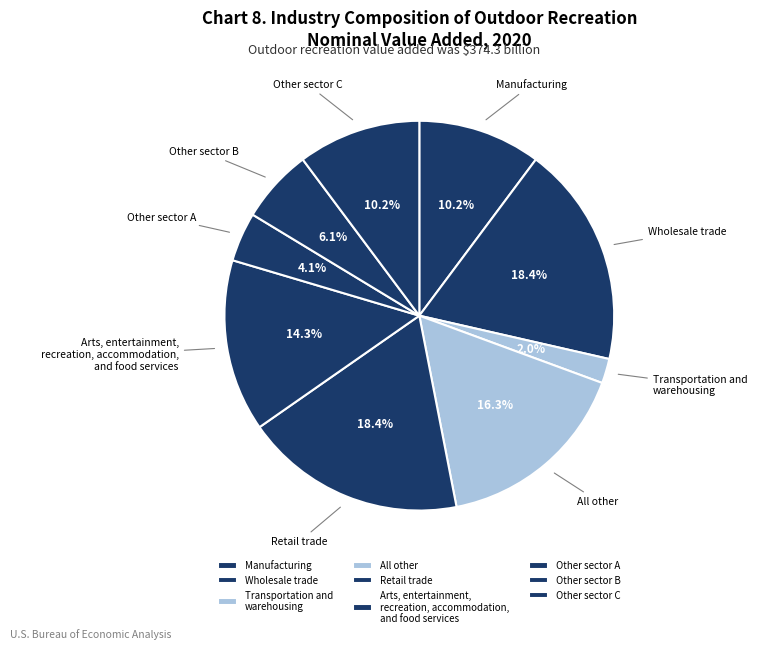

Count the number of slices in the pie.

9